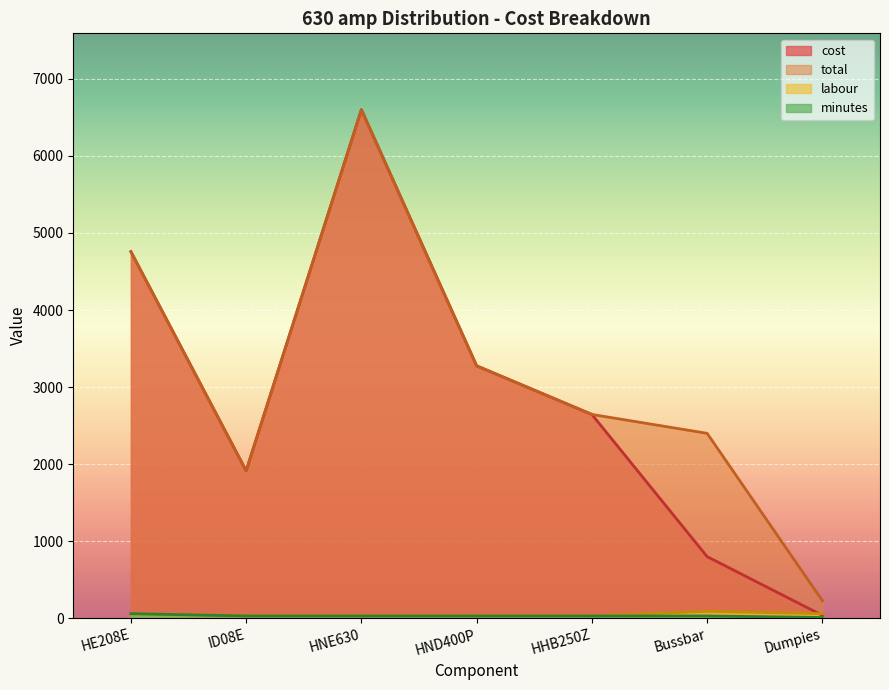

Is it true that labour equals 132.7 at Bussbar?

False